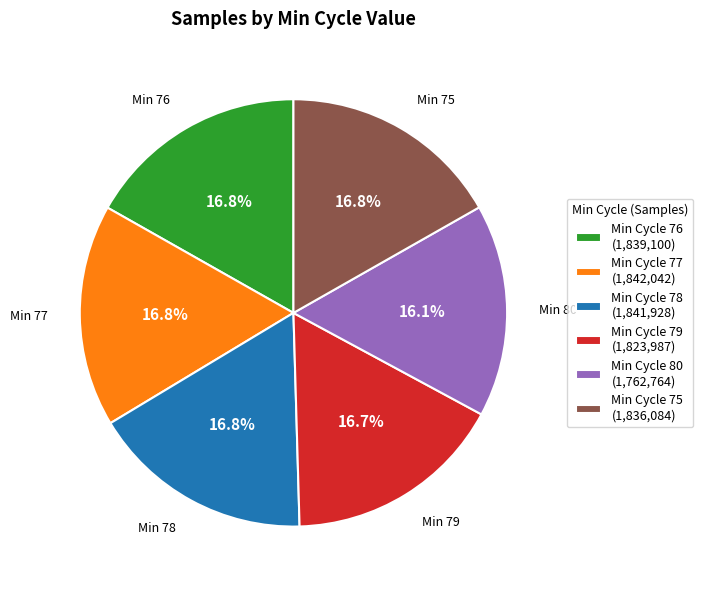

Do Min Cycle 78 (1,841,928) and Min Cycle 77 (1,842,042) together represent more than half of the pie?

No